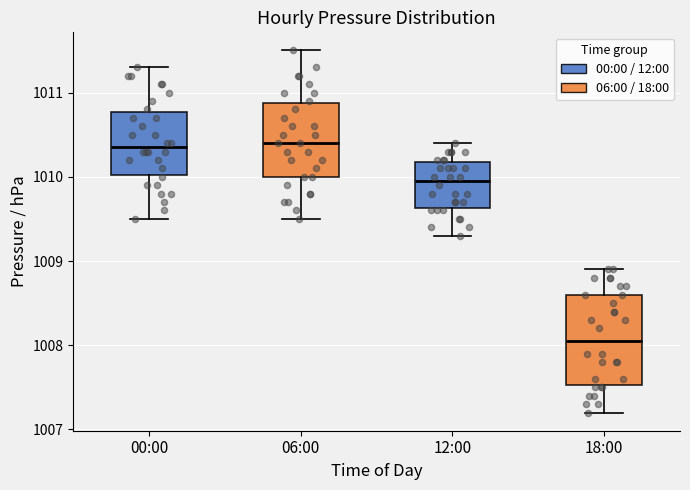

Reading left to right, read every box against the y-axis: the position of its median line, the range the box covers, and the ends of its whiskers. The values are not printed on the chart, so give them approximately, as read against the axis.

00:00: median 1010.4, box 1010.0 to 1010.8, whiskers 1009.5 to 1011.3
06:00: median 1010.4, box 1010.0 to 1010.9, whiskers 1009.5 to 1011.5
12:00: median 1010.0, box 1009.6 to 1010.2, whiskers 1009.3 to 1010.4
18:00: median 1008.1, box 1007.5 to 1008.6, whiskers 1007.2 to 1008.9